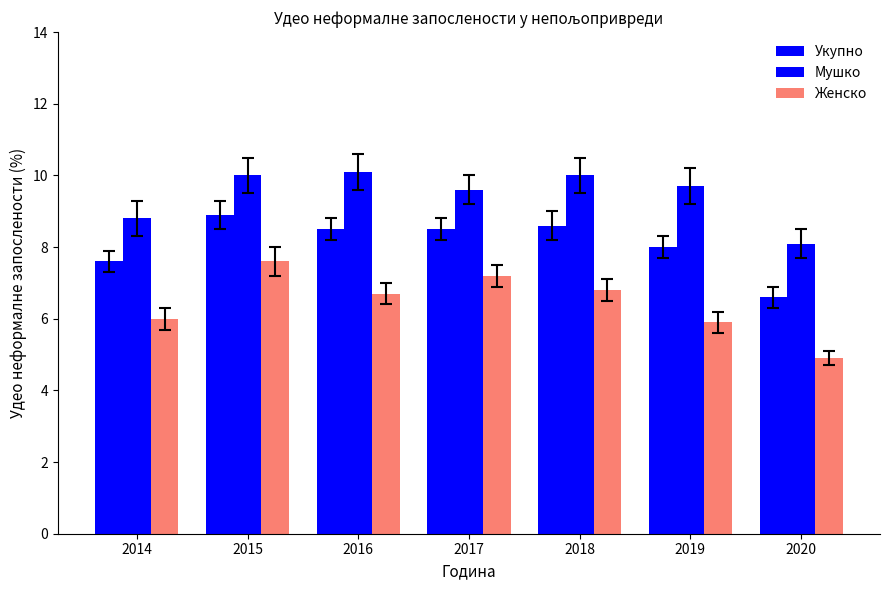

What is the difference between the second highest and second lowest values in the Женско series?

1.3